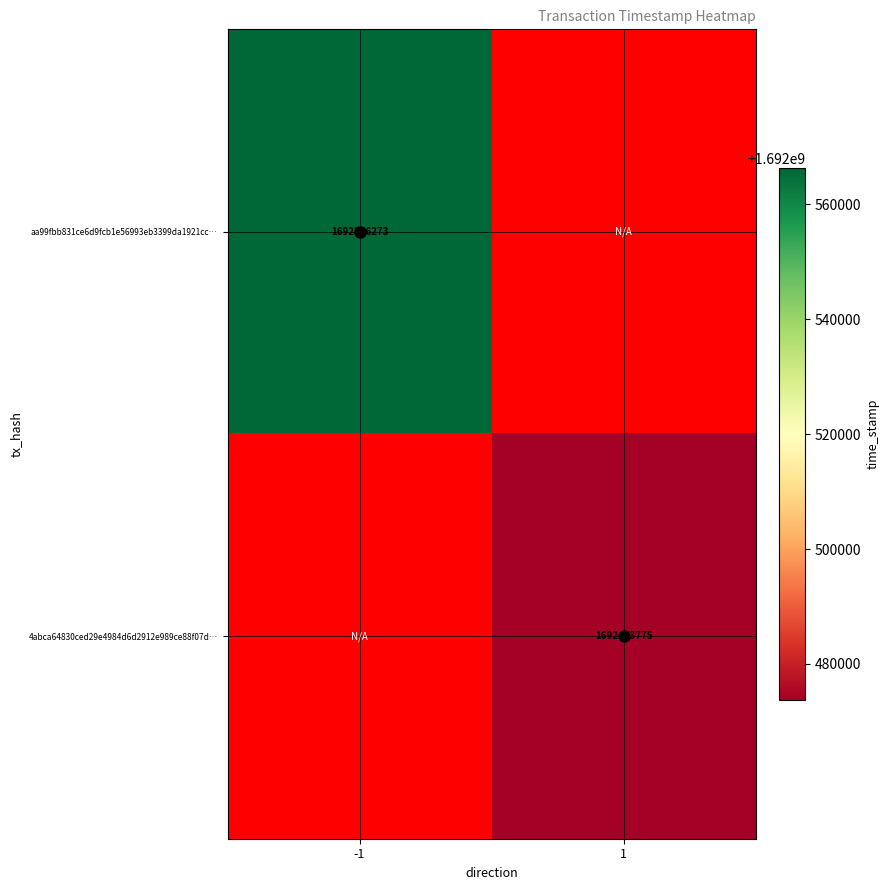

The aa99fbb831ce6d9fcb1e56993eb3399da1921cc… series shows 3005739322 at -1. True or false?

False